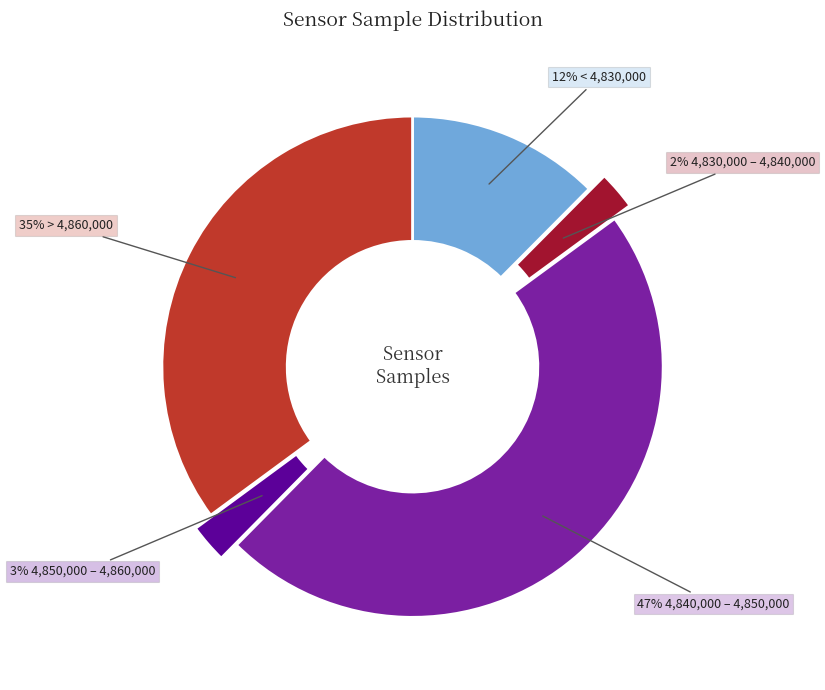

Does any single category account for the majority?

No